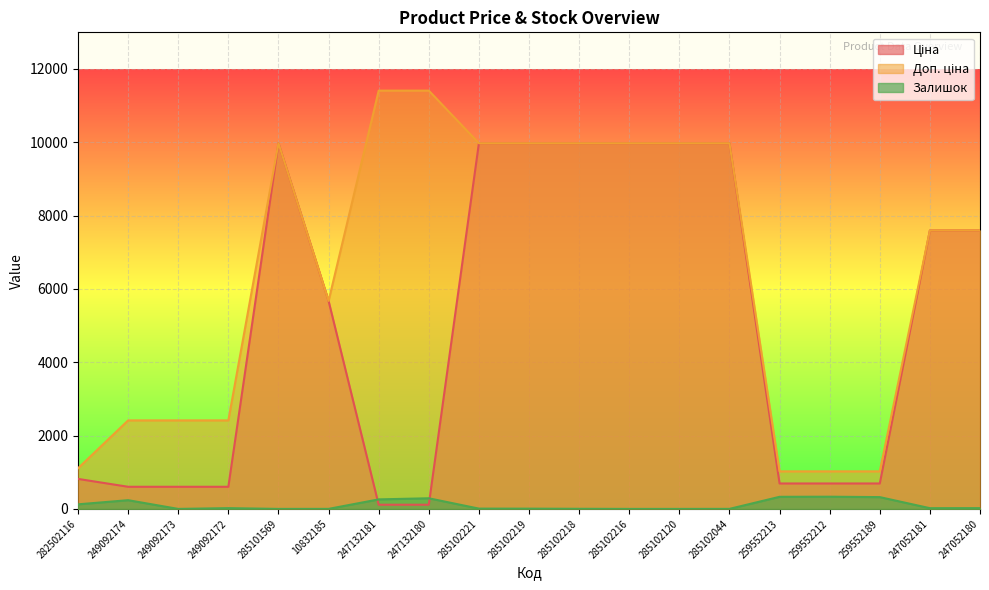

Where is the first local maximum for Ціна?

285101569